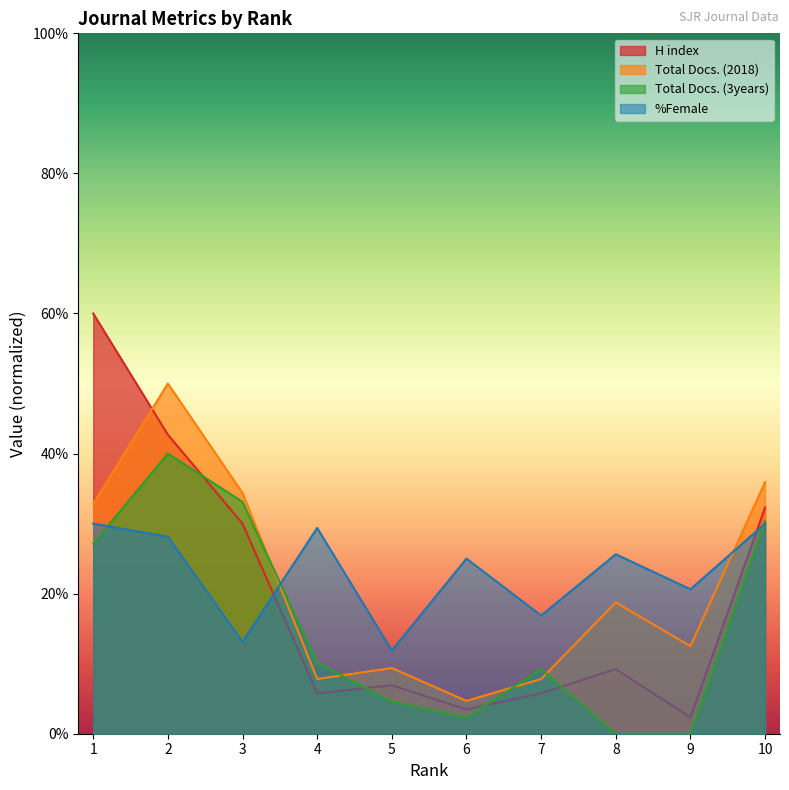

What is the average value of the Total Docs. (2018) series?

21.4